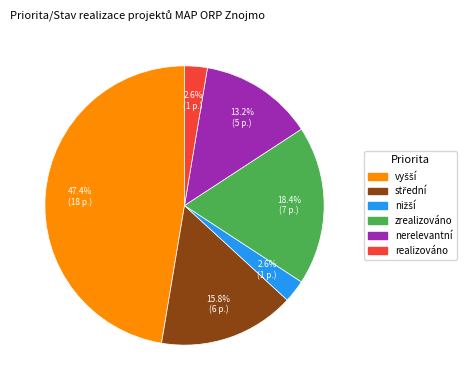

Does any single category account for the majority?

No